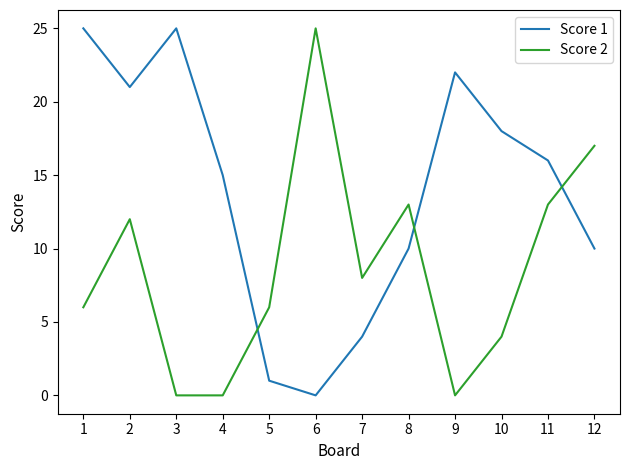

At how many categories does at least one series exceed 3?

12